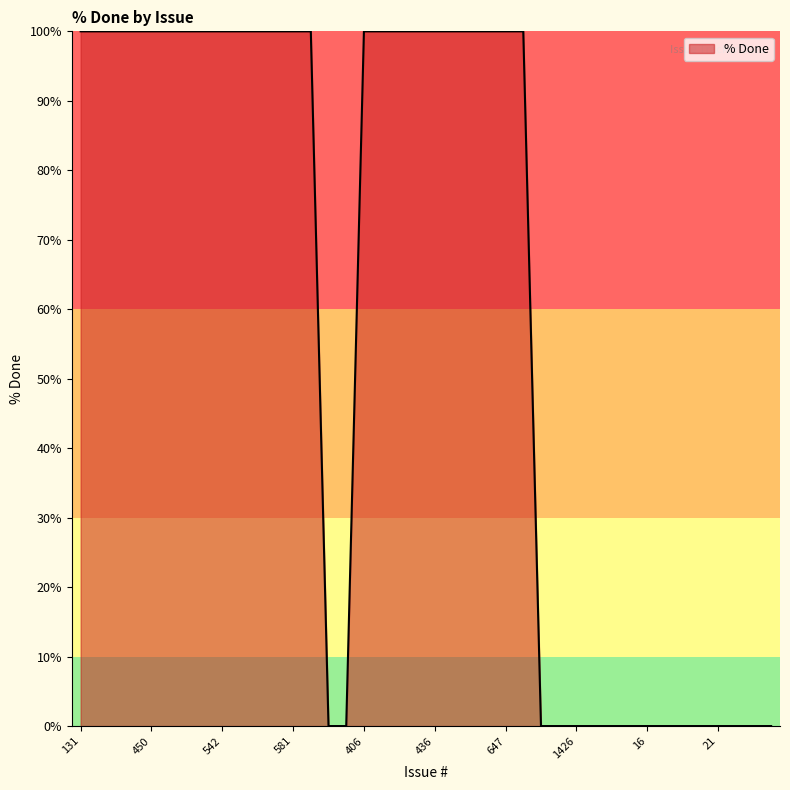

What is the difference between the maximum and minimum values?

100